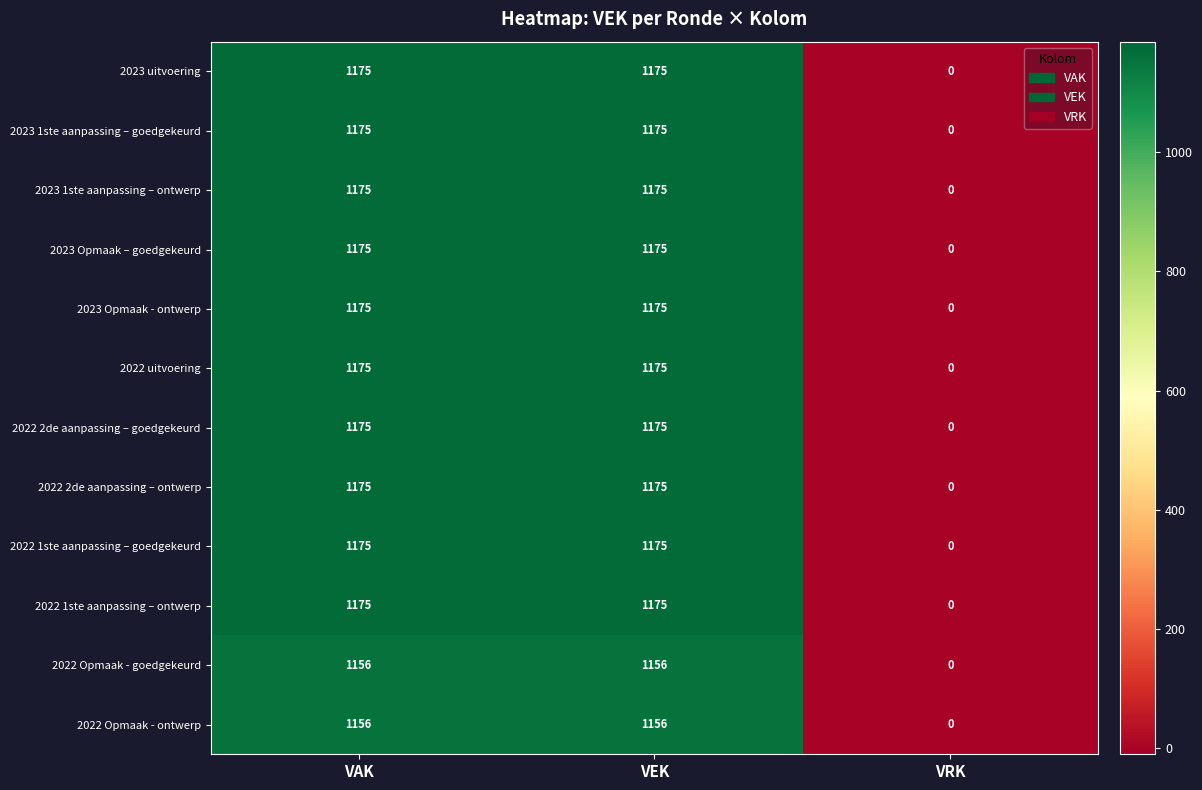

What is the total value across all series at VEK?

14062